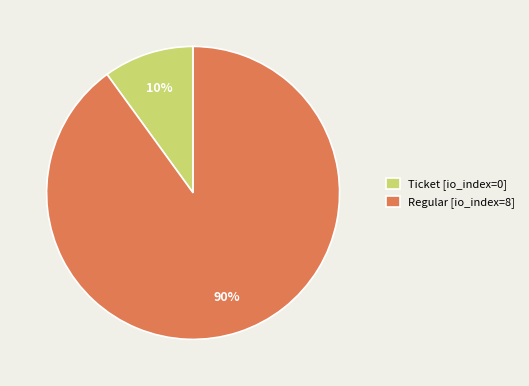

Which has a higher value, Regular [io_index=8] or Ticket [io_index=0]?

Regular [io_index=8]